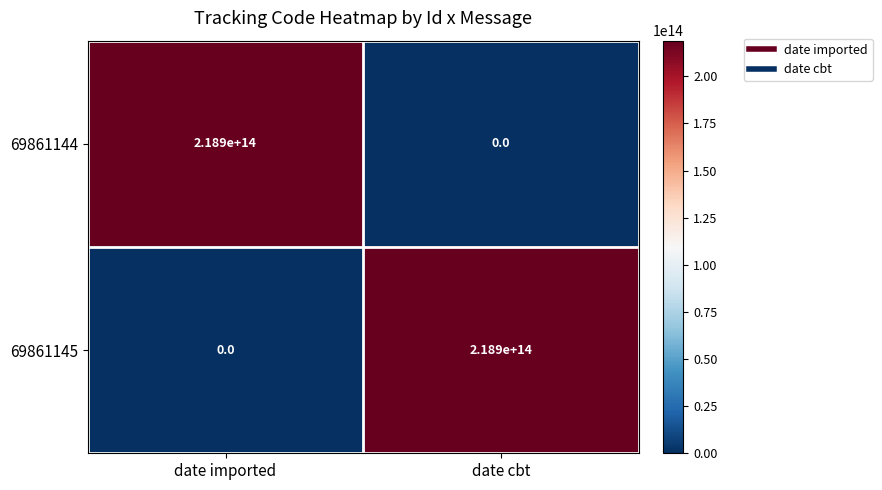

Which category has the lowest value in the 69861144 series?

date cbt